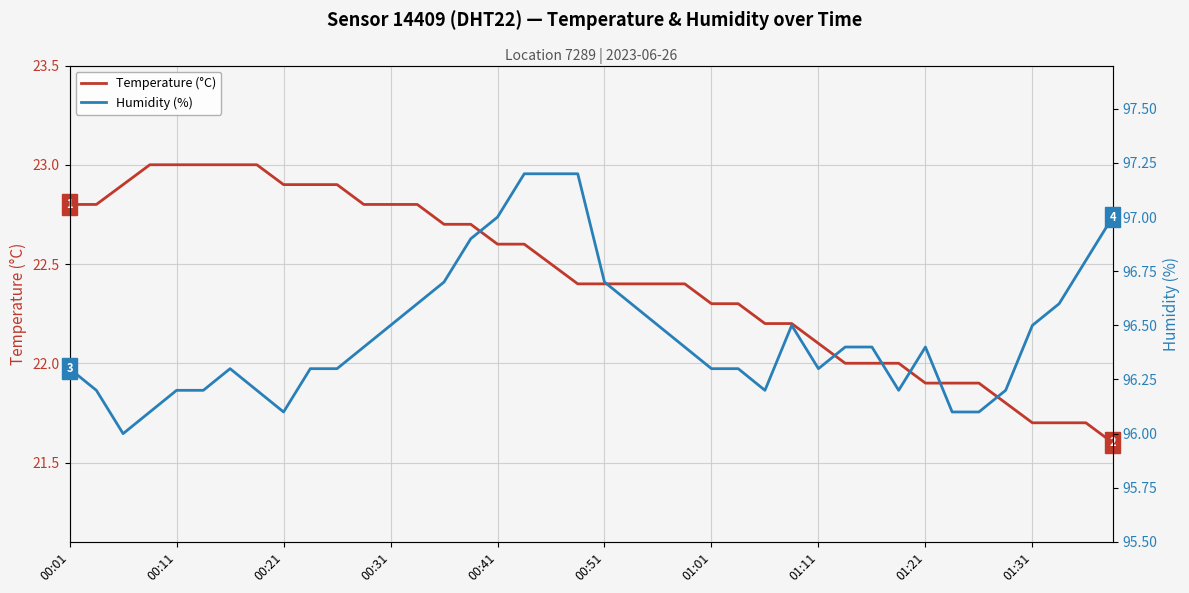

What is the greatest value displayed?

97.2